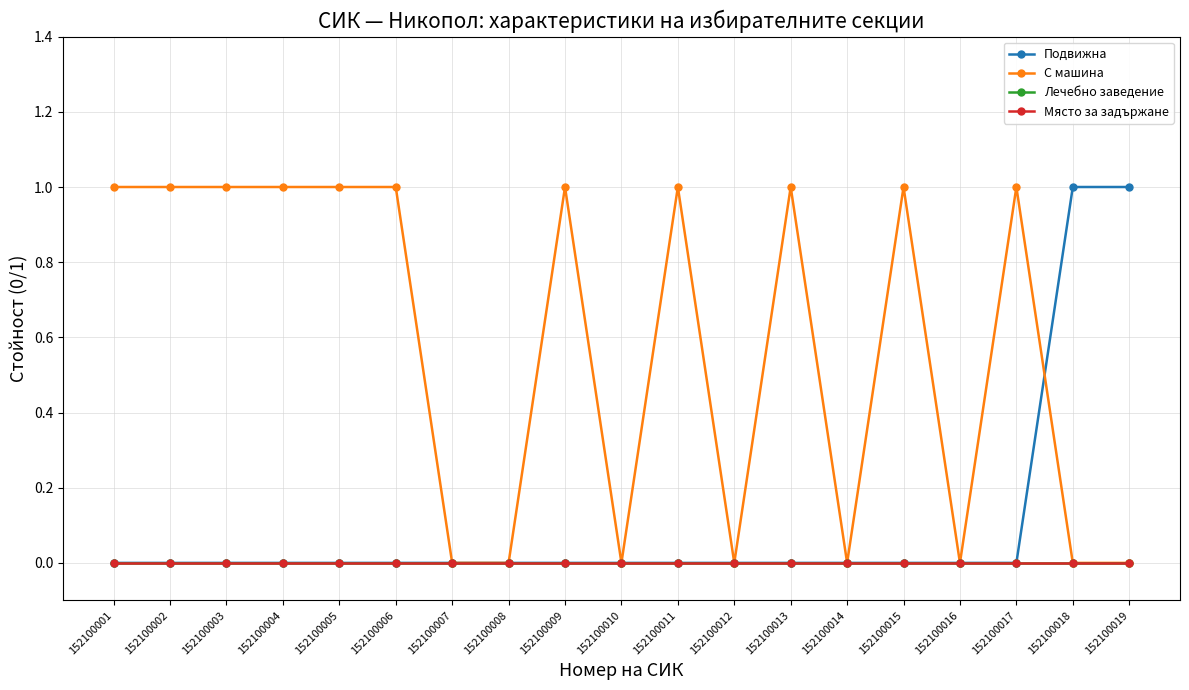

Is this an area chart (filled region under the line)?

No